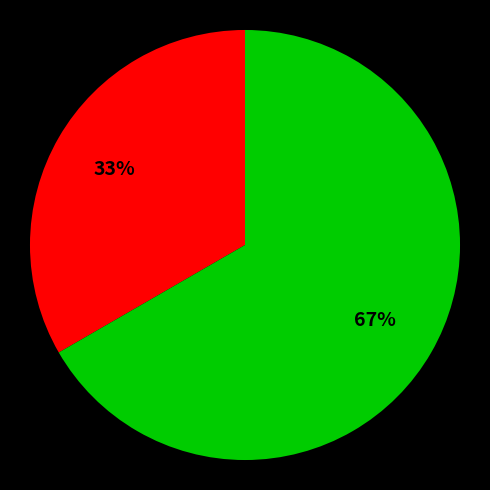

To the nearest percent, what is the average slice percentage?

50%